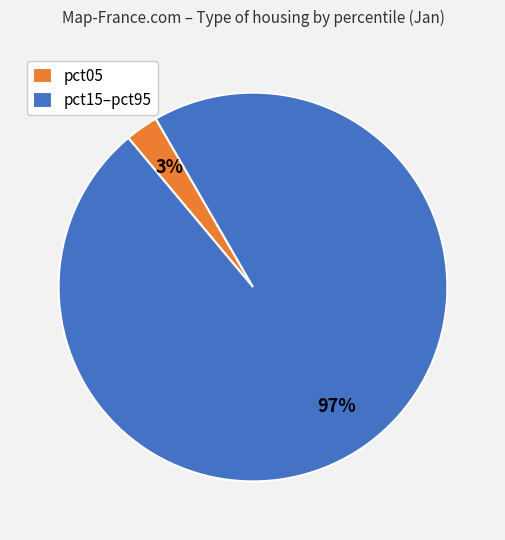

Is there any slice that represents more than half of the pie?

Yes